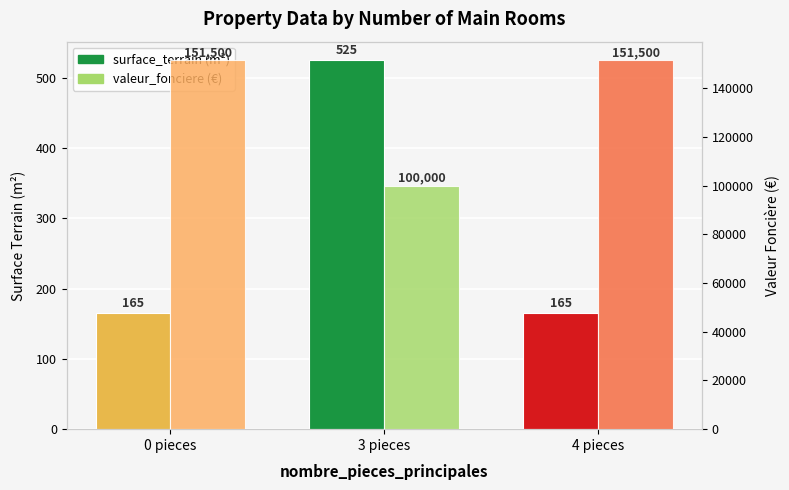

Count the surface_terrain values in the range 165 to 525.

3